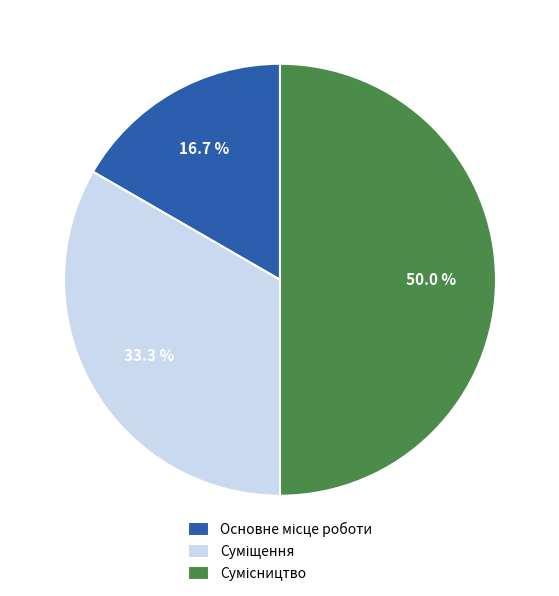

Count the number of slices in the pie.

3